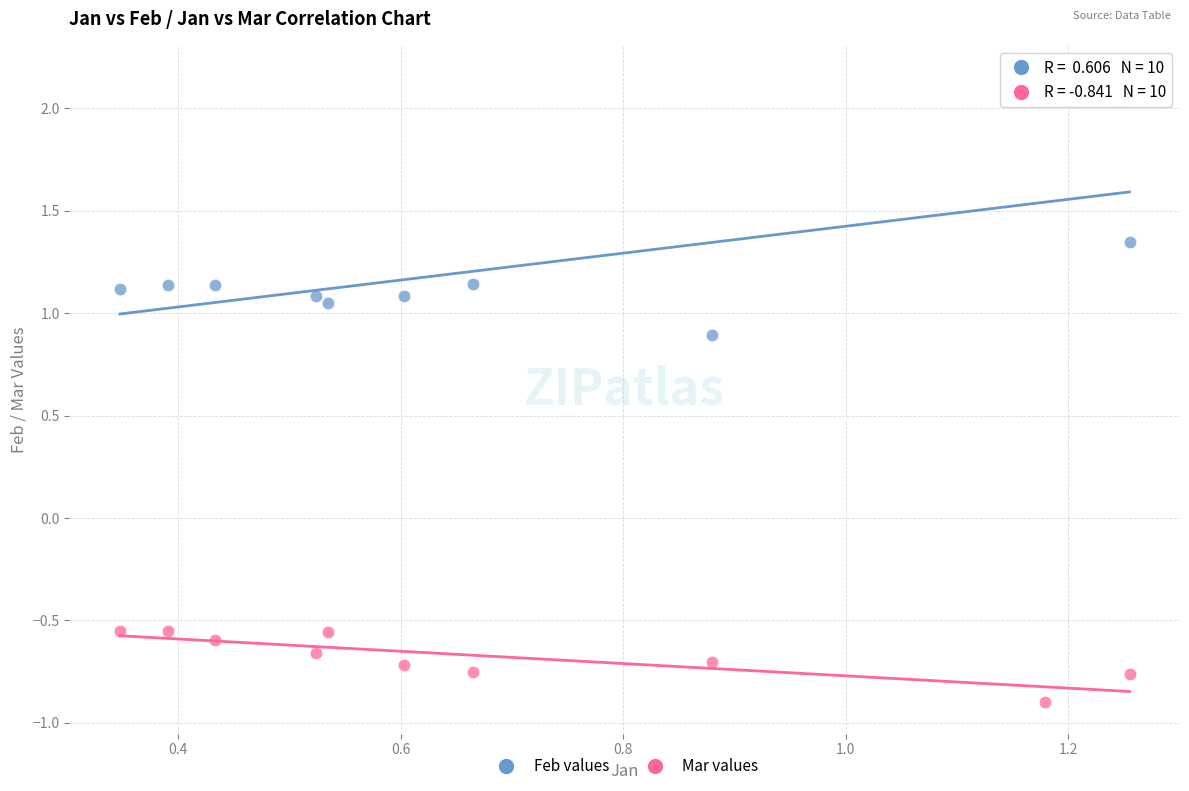

Across all data points, what is the range of Y values (max minus min)?

3.1